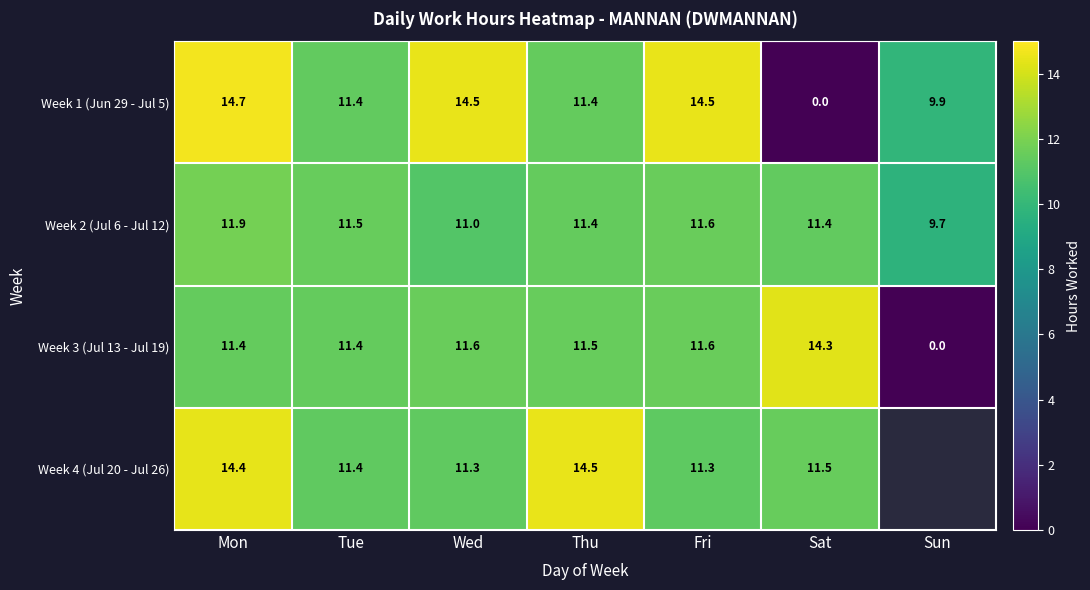

Is it true that Week 1 (Jun 29 - Jul 5) equals 9.9 at Sun?

True